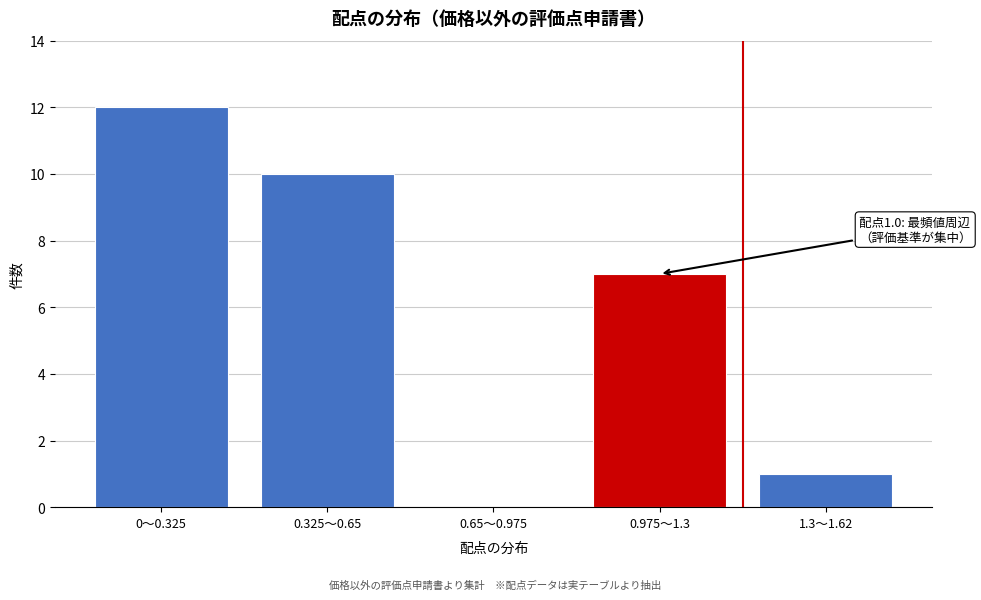

Reading left to right, extract all data points from this chart.

0〜0.325=12	0.325〜0.65=10	0.65〜0.975=0	0.975〜1.3=7	1.3〜1.62=1